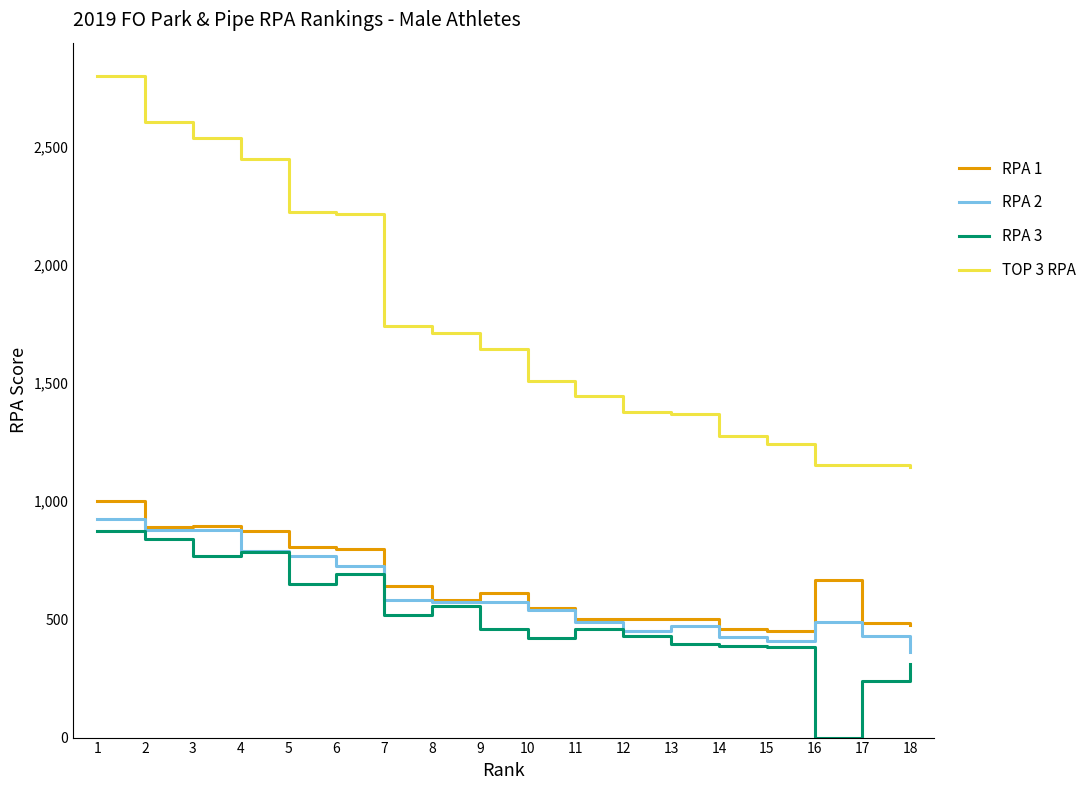

What is the total value across all series at 4?

4896.7